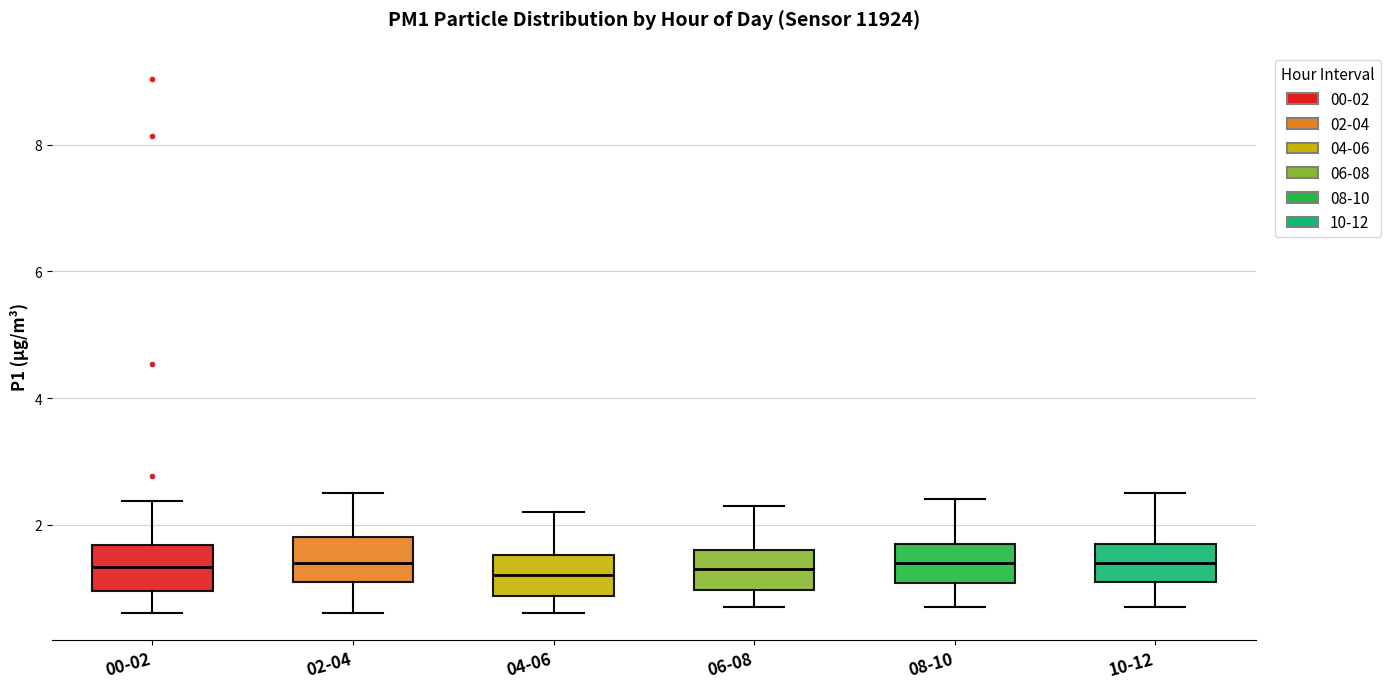

Reading left to right, read every box against the y-axis: the position of its median line, the range the box covers, and the ends of its whiskers. The values are not printed on the chart, so give them approximately, as read against the axis.

00-02: median 1.4, box 1.0 to 1.6, whiskers 0.6 to 2.4
02-04: median 1.4, box 1.2 to 1.8, whiskers 0.6 to 2.6
04-06: median 1.2, box 0.8 to 1.6, whiskers 0.6 to 2.2
06-08: median 1.4, box 1.0 to 1.6, whiskers 0.8 to 2.4
08-10: median 1.4, box 1.0 to 1.8, whiskers 0.8 to 2.4
10-12: median 1.4, box 1.2 to 1.8, whiskers 0.8 to 2.6